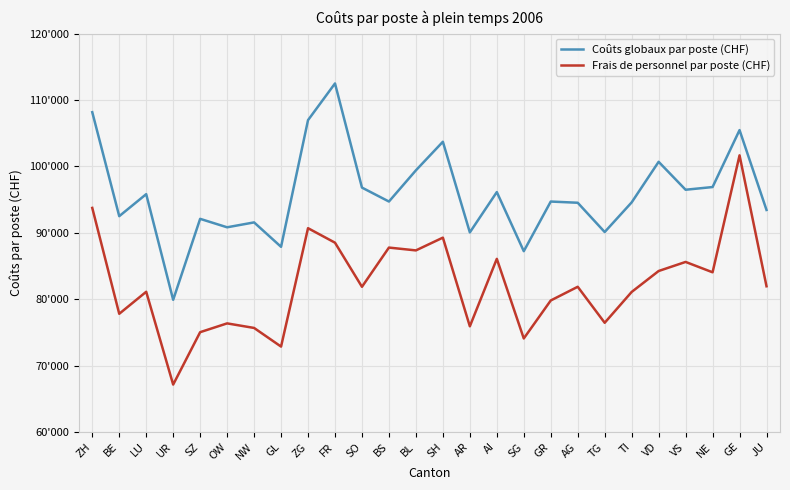

Which label corresponds to the largest value in the chart?

FR